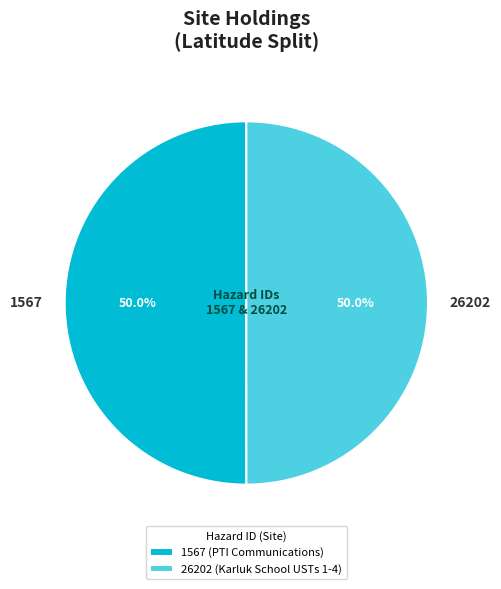

True or false: 26202 accounts for 50% of the total.

True